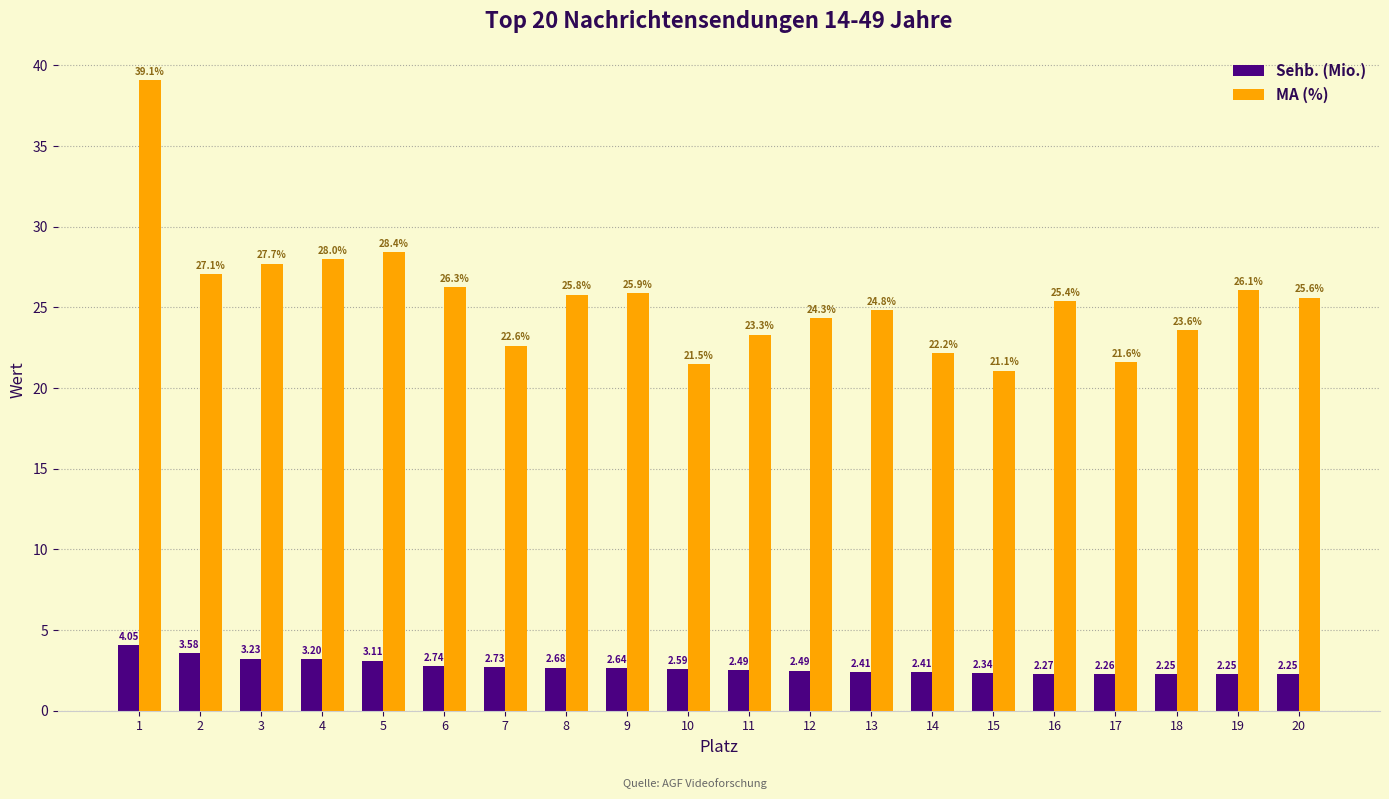

What is the difference between the maximum and minimum values in the MA (%) series?

18.0